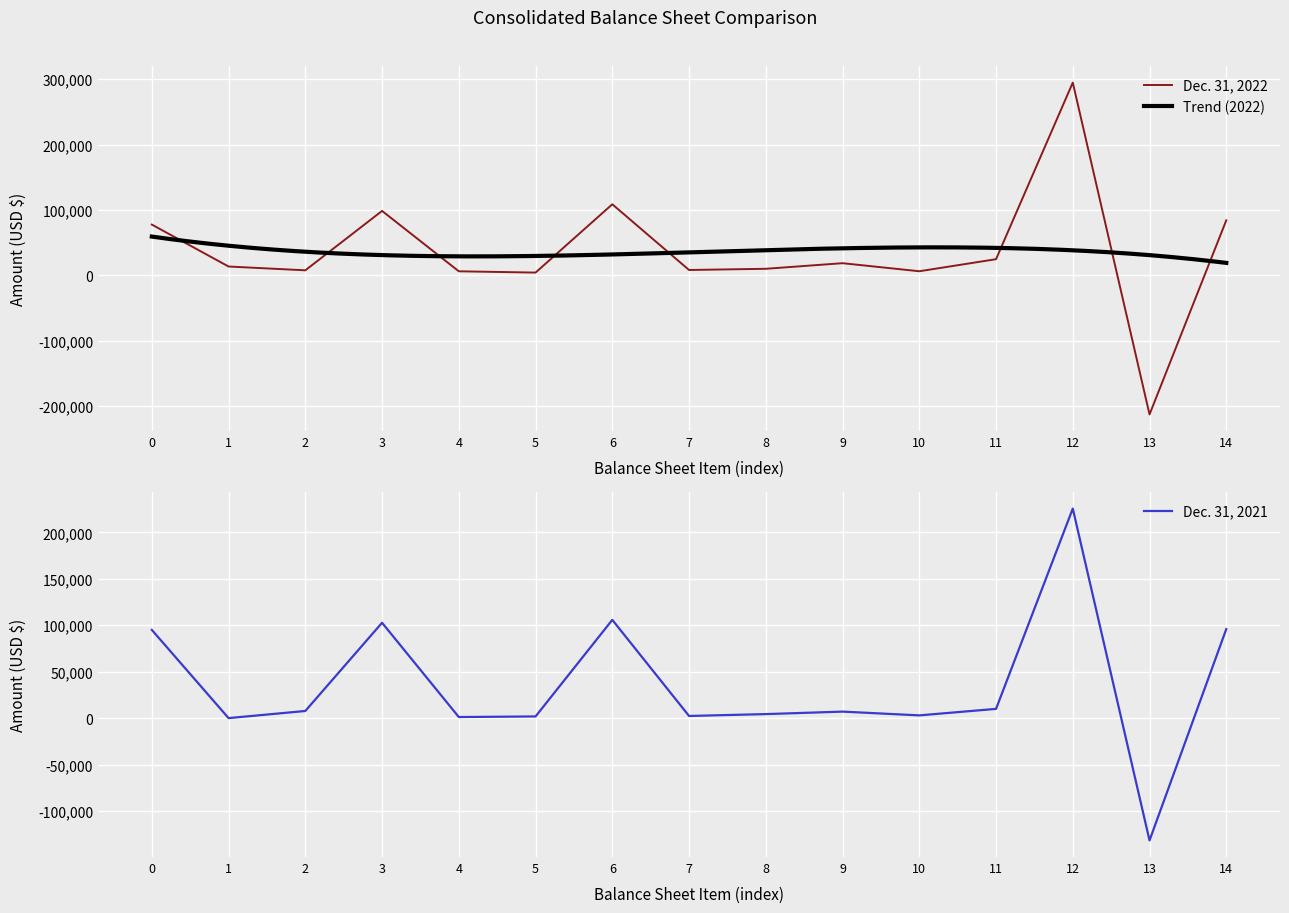

At which label does Dec. 31, 2022 first exceed 13371?

0